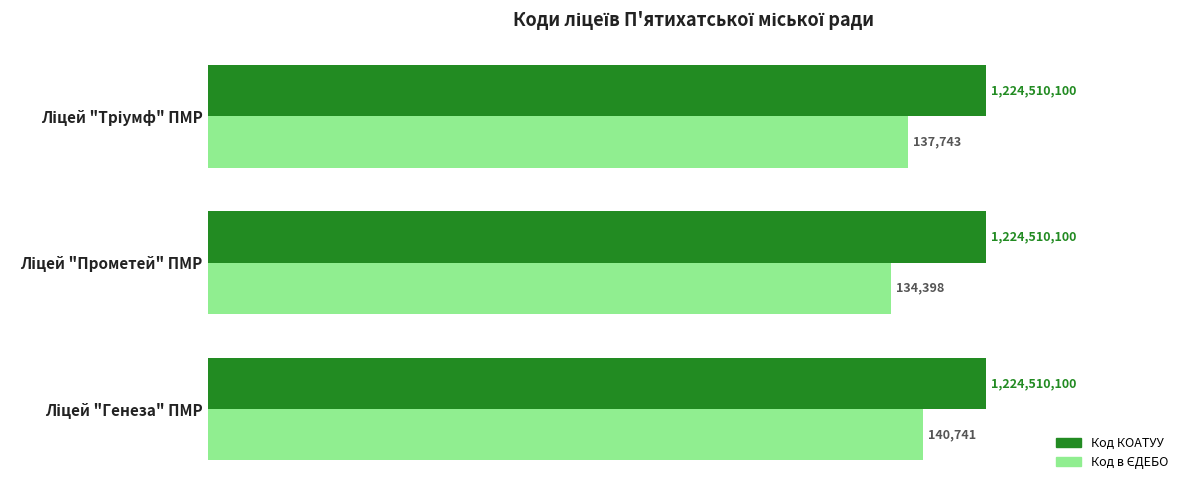

What is the smallest value displayed?

134398.0